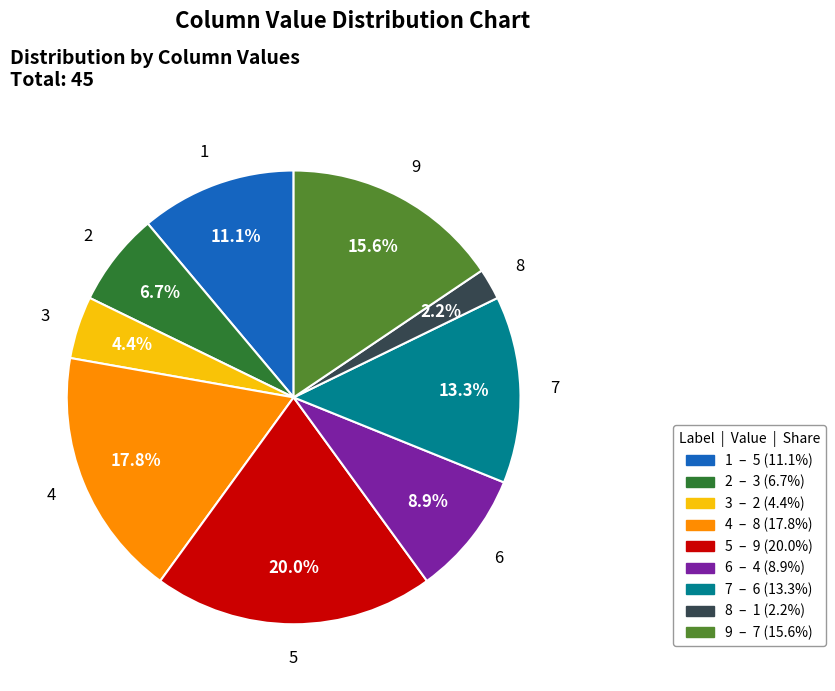

Does any single category account for the majority?

No